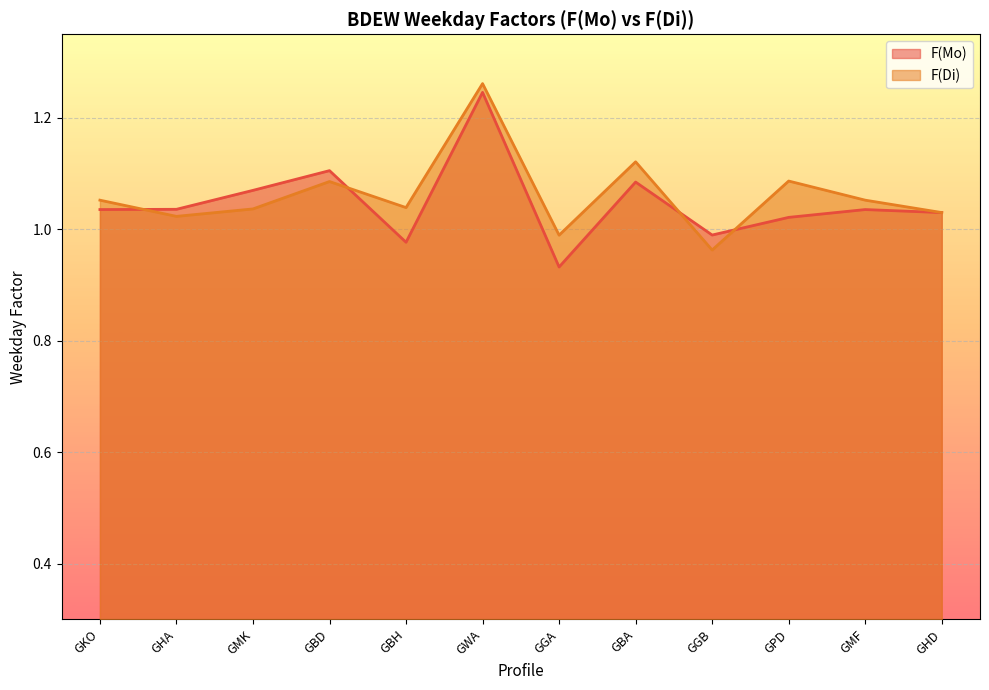

How many data points in F(Di) are less than 1?

2